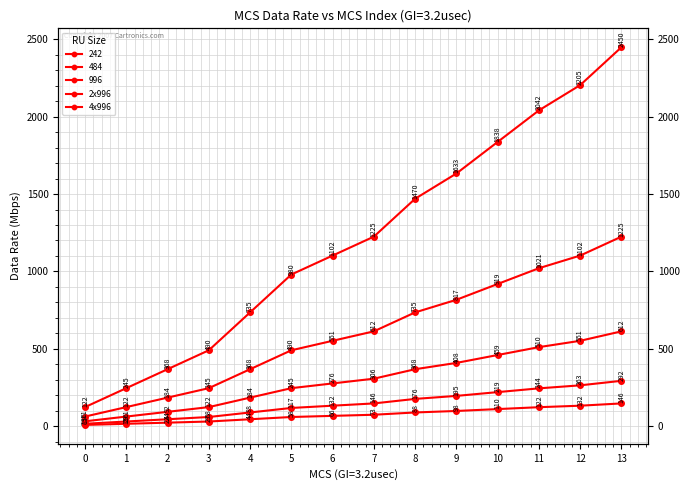

True or false: 2x996 and 4x996 intersect in this chart.

False